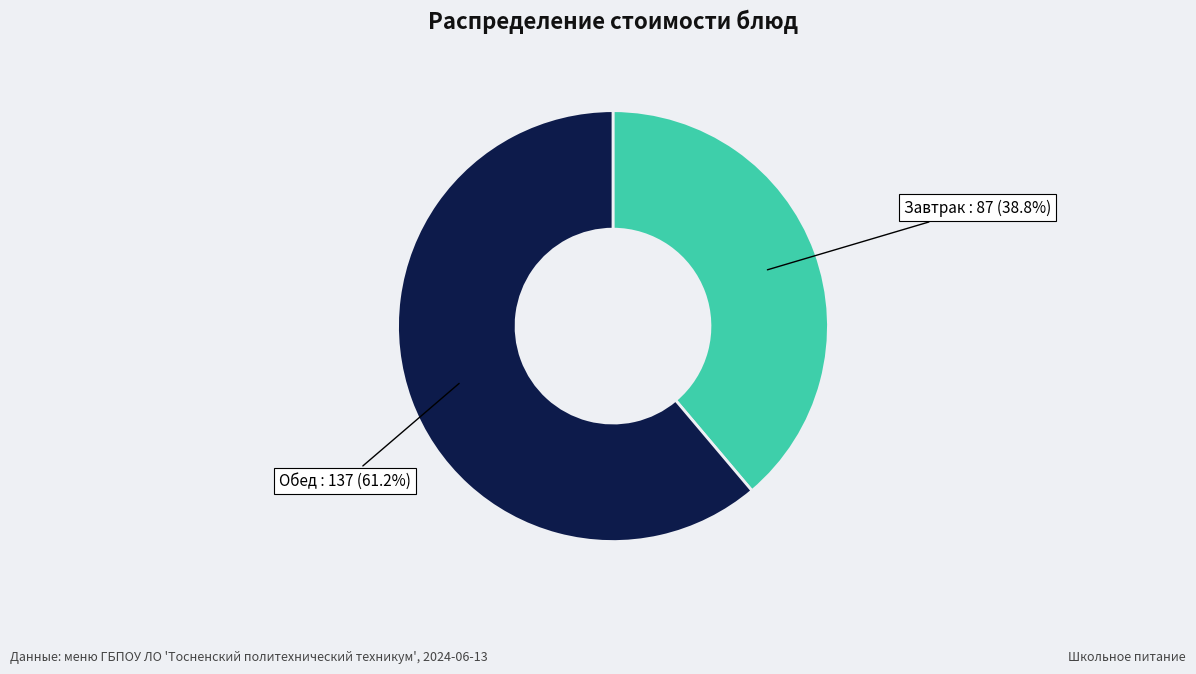

Is there any slice that represents more than half of the pie?

Yes